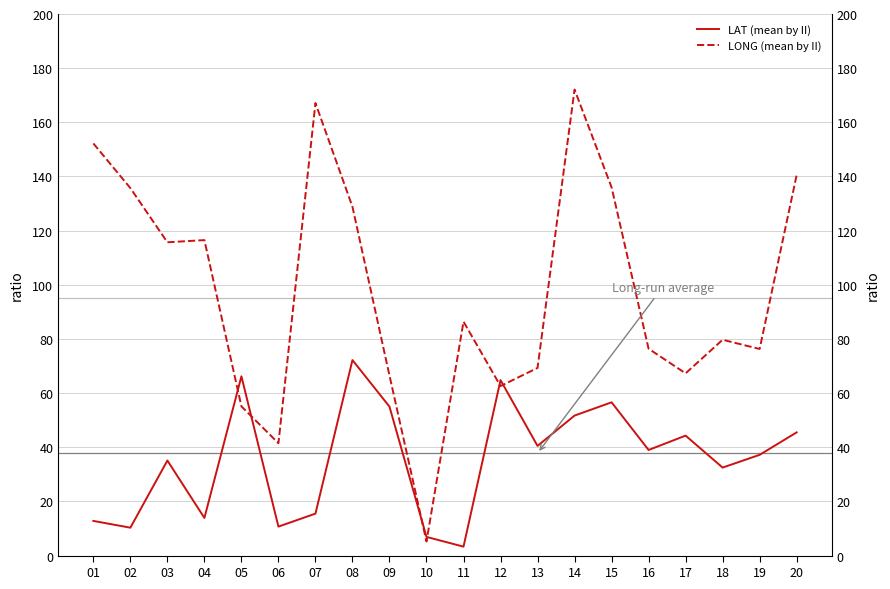

At which category is the sum across all series the highest?

14